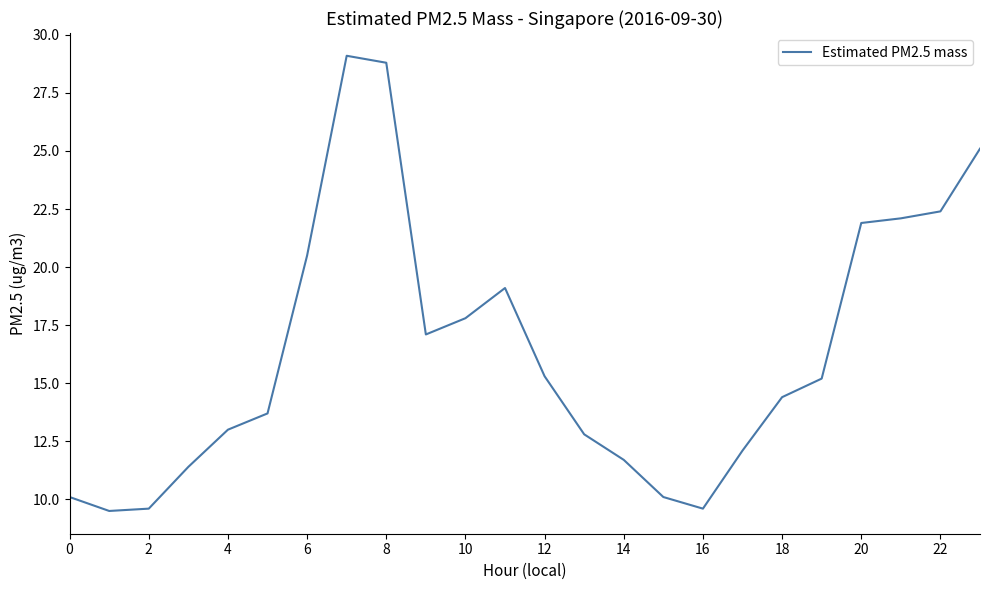

What is the maximum value shown in the chart?

29.1